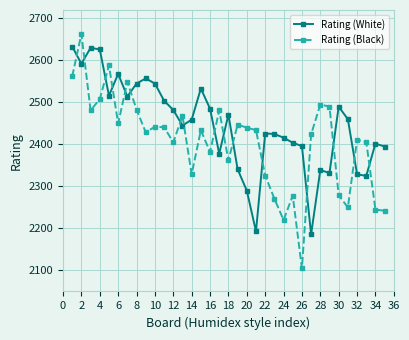

True or false: Rating (White) and Rating (Black) intersect in this chart.

True